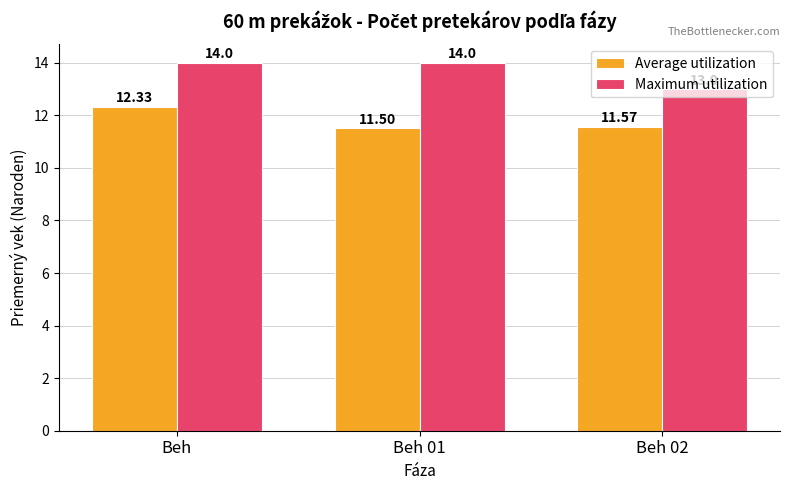

What is the label of the 3rd bar from the left?

Beh 02